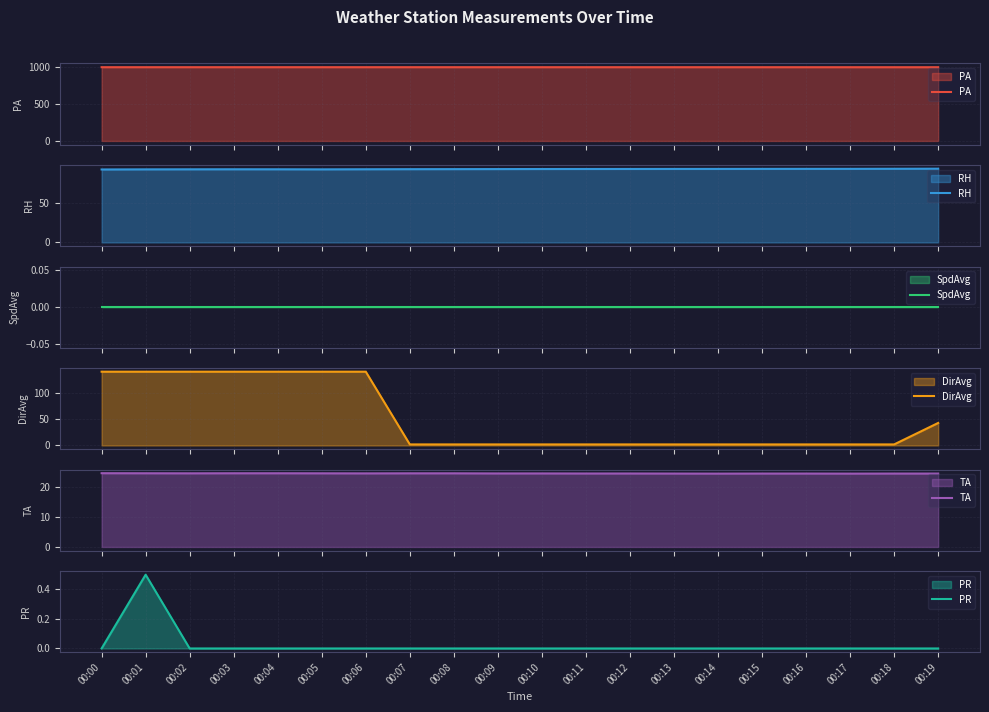

The RH series shows 92.9 at 00:19. True or false?

True